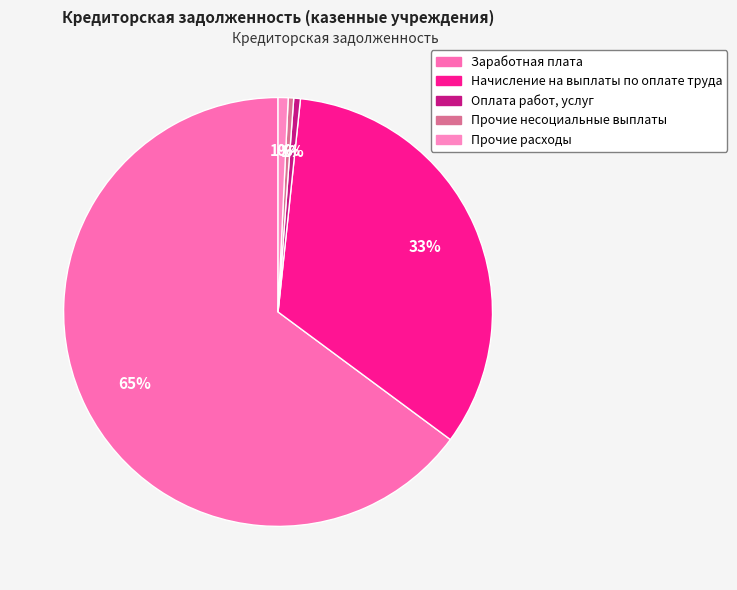

What is the change in value from Оплата работ, услуг to Прочие расходы?

+9275.2